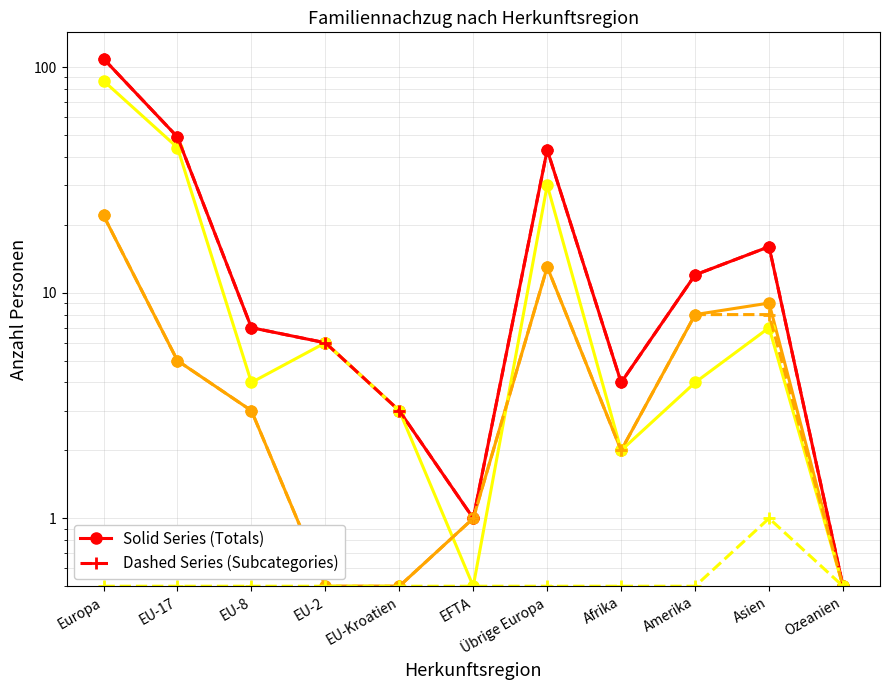

At Asien, list the series in order from largest to smallest.

Total (solid), Total (dashed), Familiennachzug CH (solid), Ehepartner CH (dashed), Familiennachzug Ausl (solid), Kinder CH (dashed)